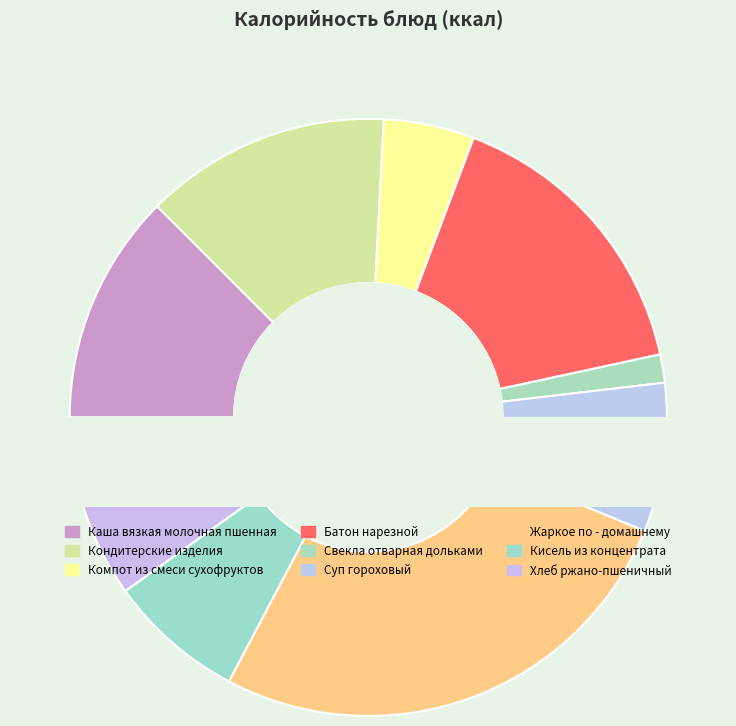

Does Компот из смеси сухофруктов represent more than half of the total?

No